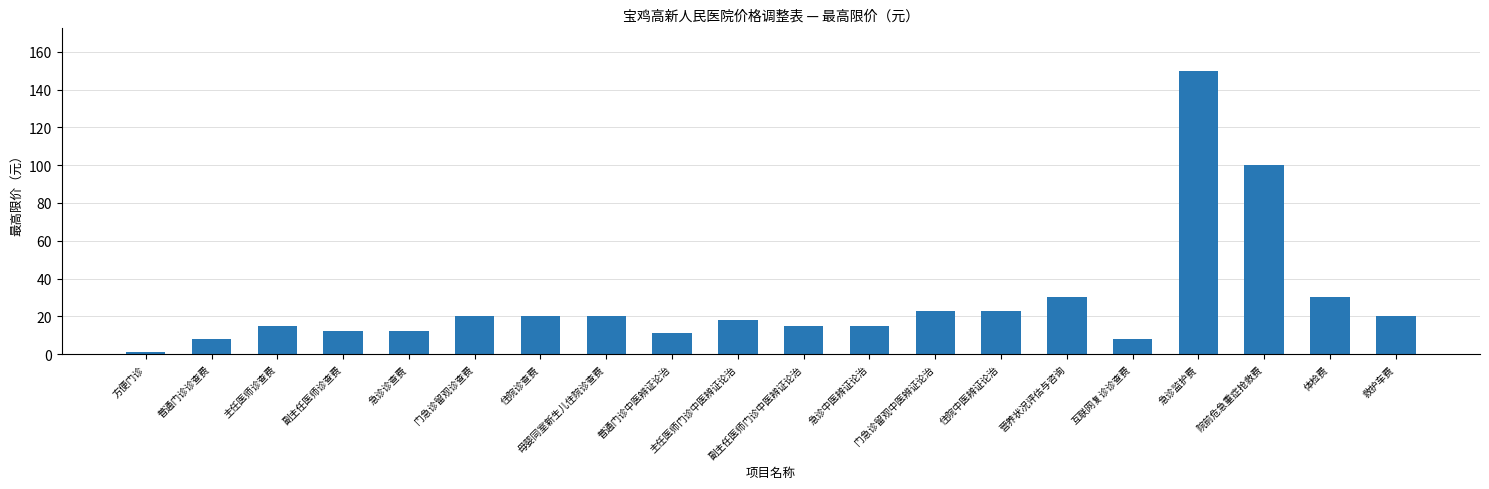

The chart shows a value of 150 at 急诊监护费. True or false?

True